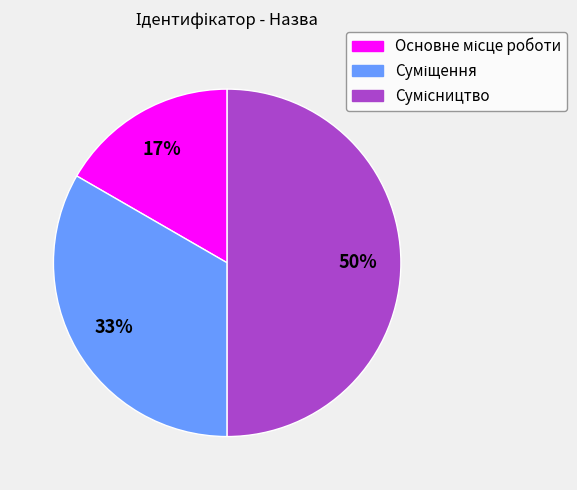

To the nearest percent, what is the difference between the largest and smallest slice percentages?

33%